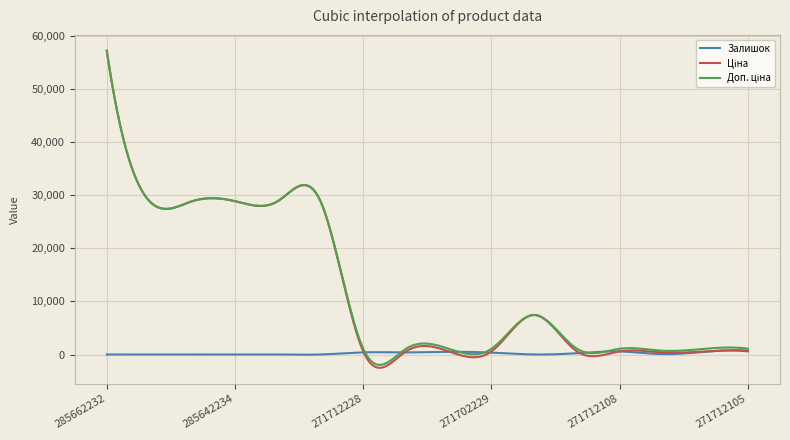

What is the maximum value shown in the chart?

57235.5